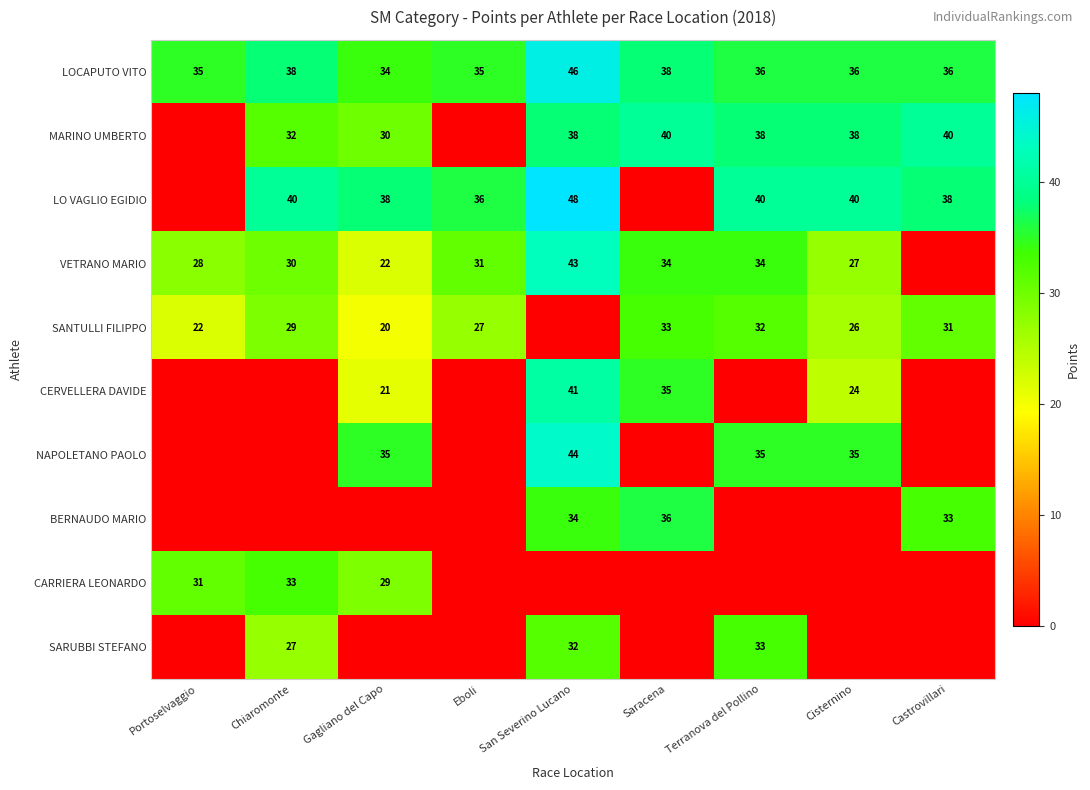

What is the approximate value of LOCAPUTO VITO at Chiaromonte, to the nearest 5?

40